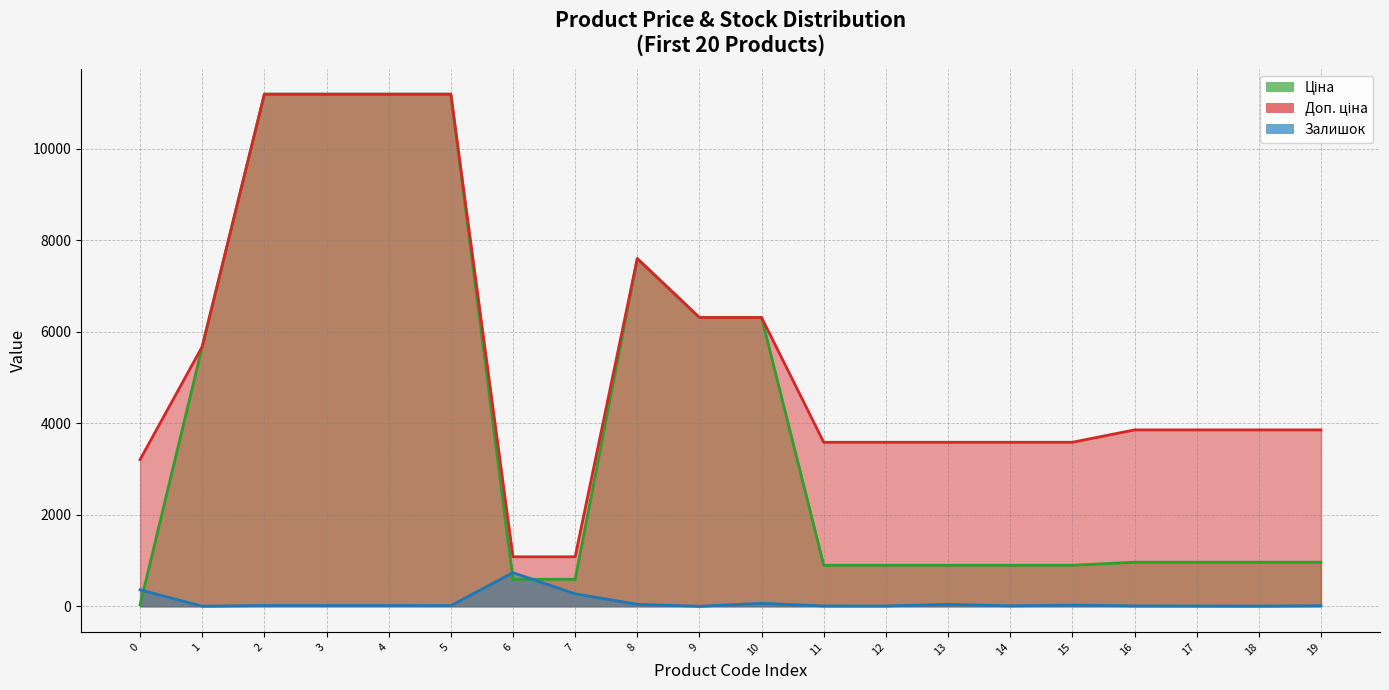

True or false: Залишок and Доп. ціна cross at least once.

False